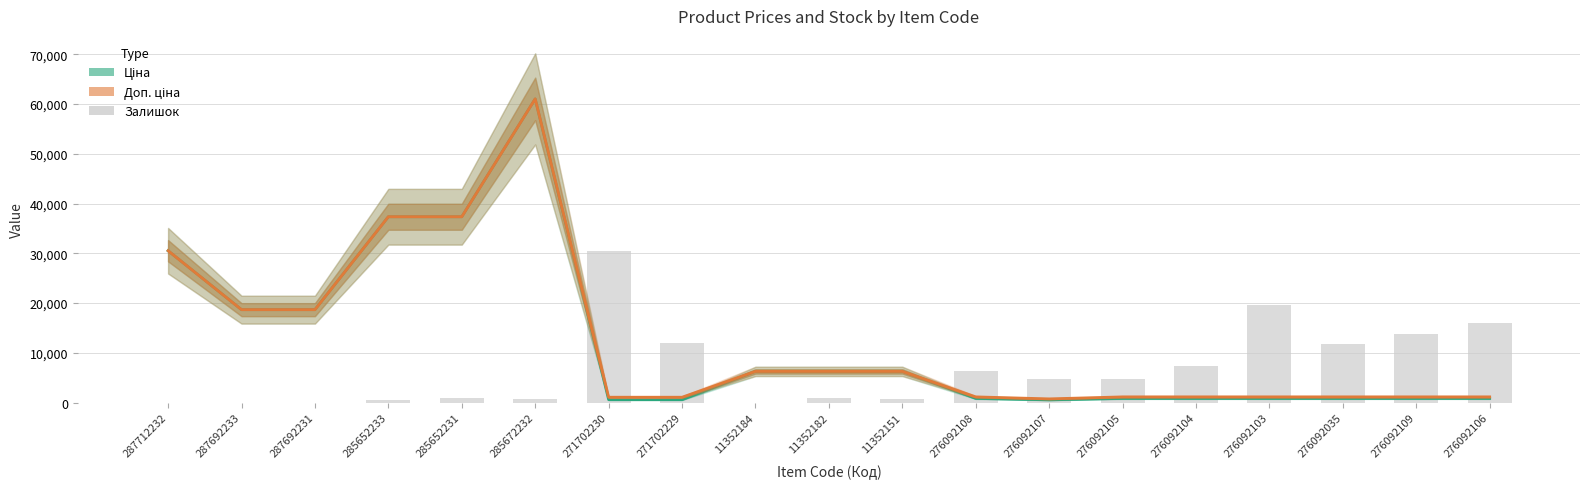

What is the difference between the highest and lowest values at 285652231?

36371.6